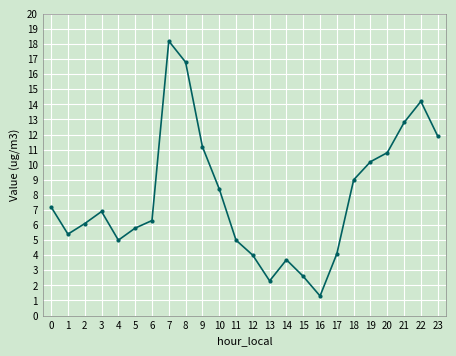

What is the average value?

7.9